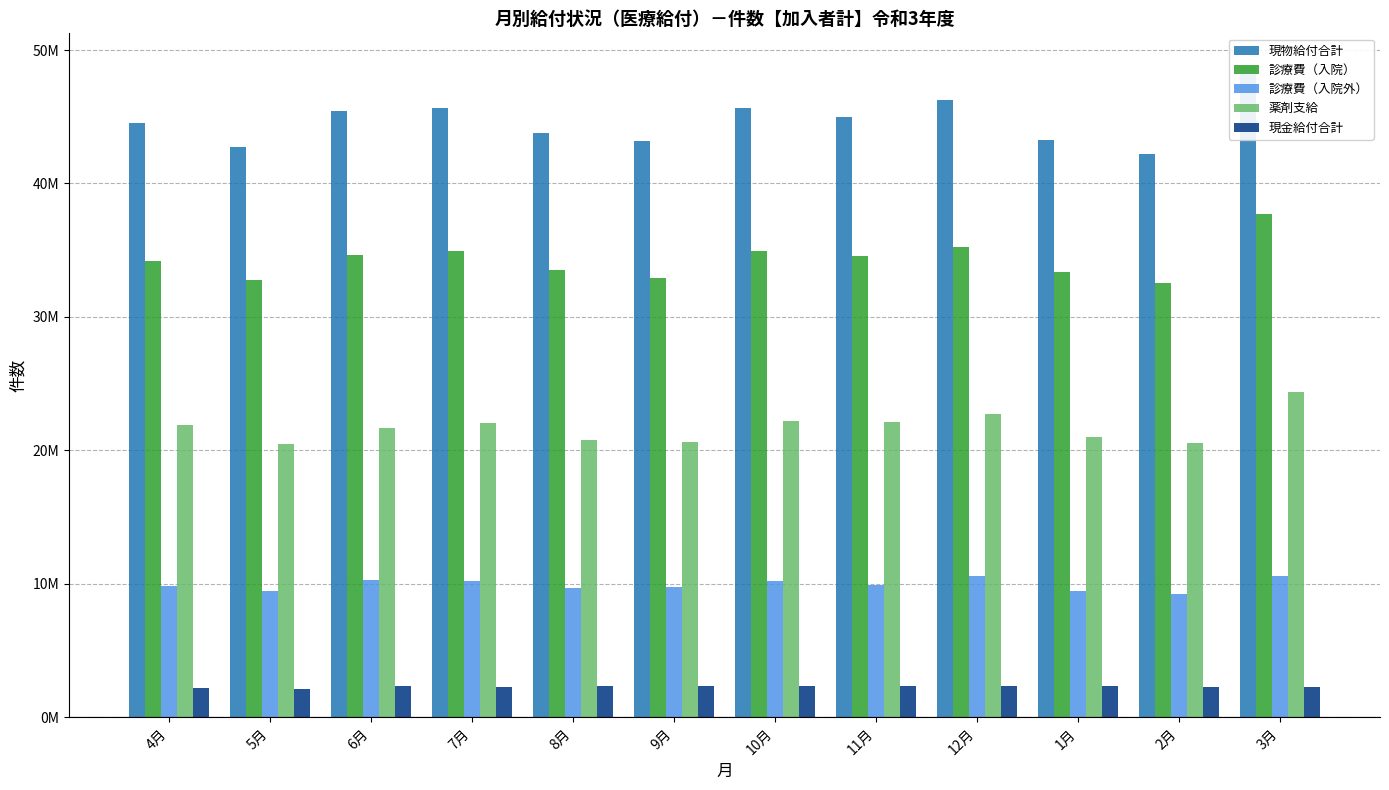

Where is 診療費（入院） nearest to the value 35130922?

12月